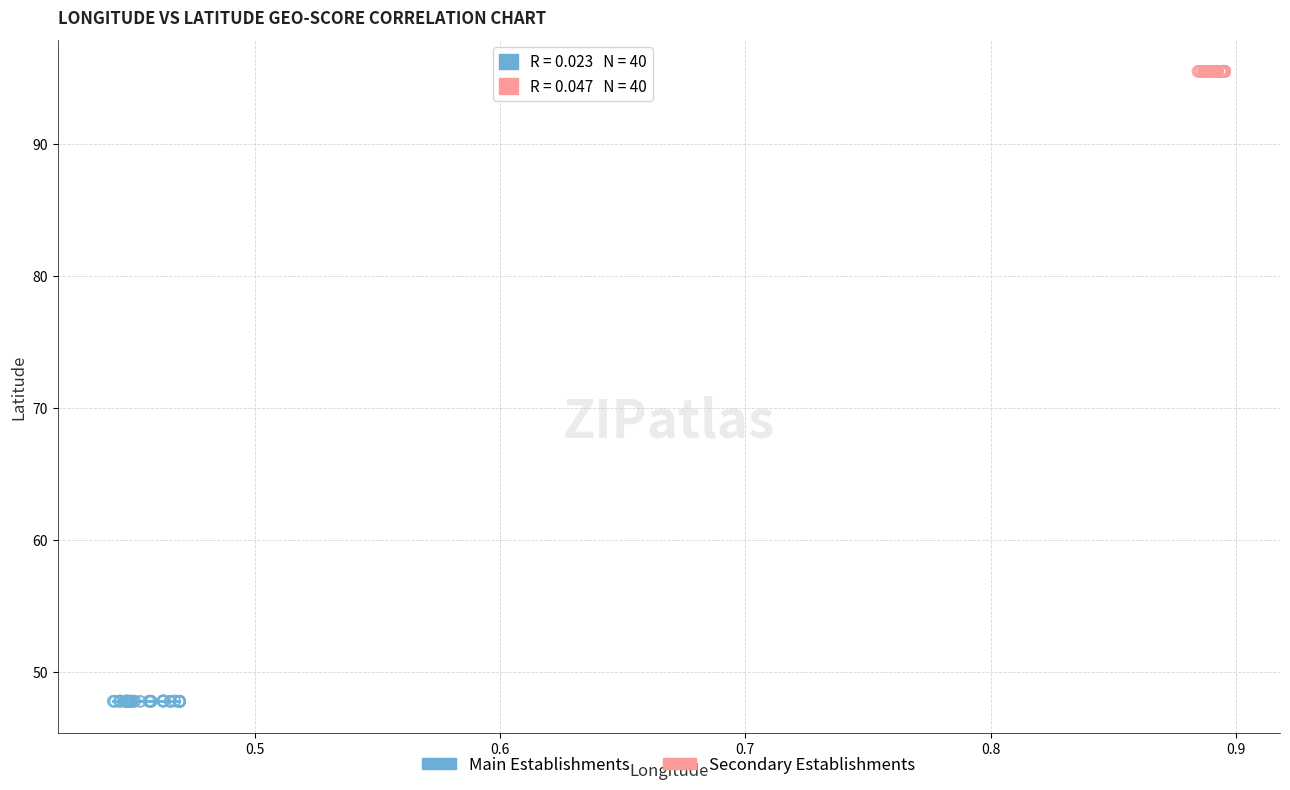

Which series contains the highest Y value?

Secondary Establishments